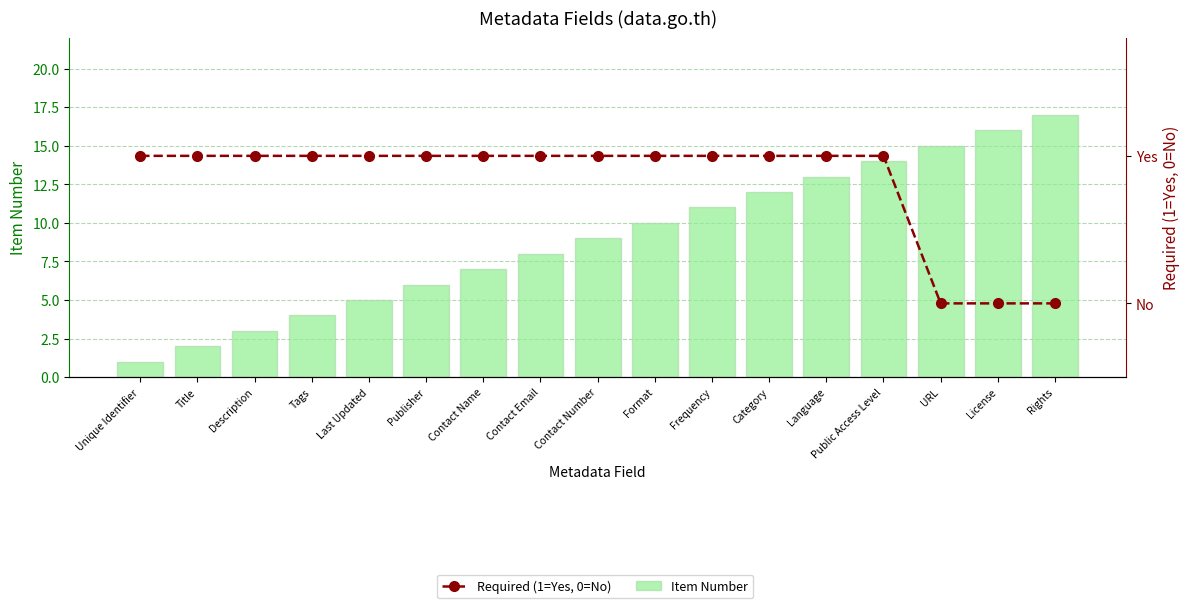

What is the difference between the Item Number values at Contact Email and Contact Number?

1